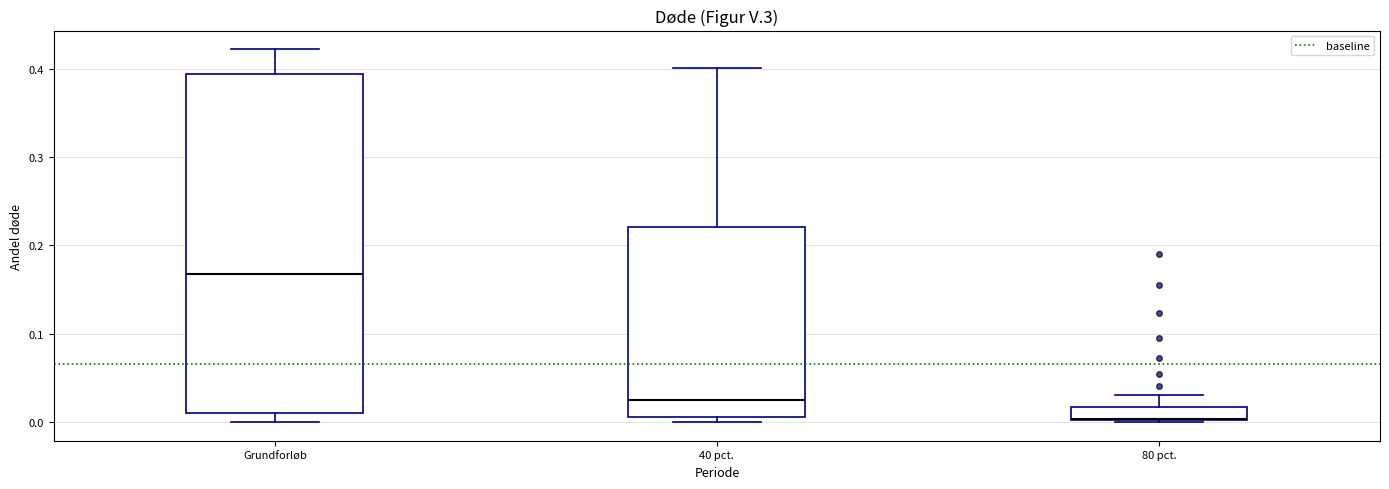

Which box is the tallest, from its lower edge to its upper edge?

Grundforløb